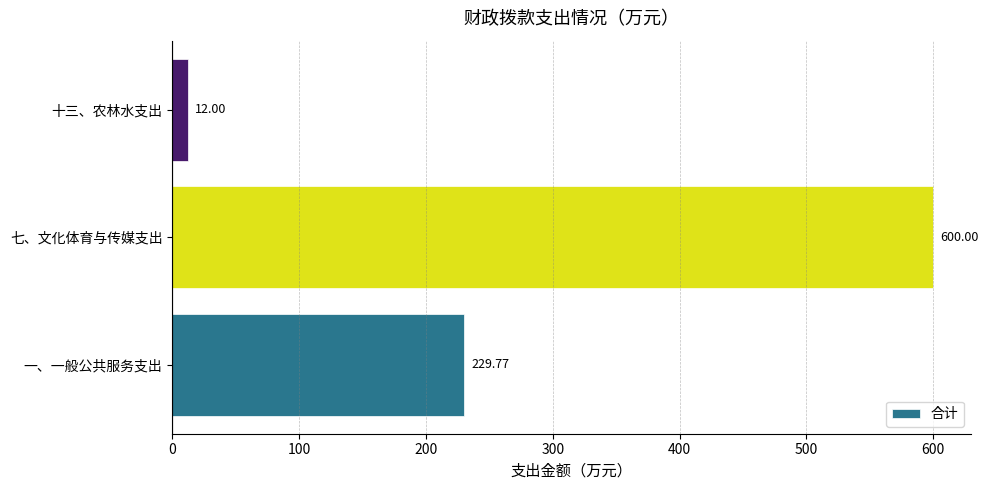

What is the average value?

280.6